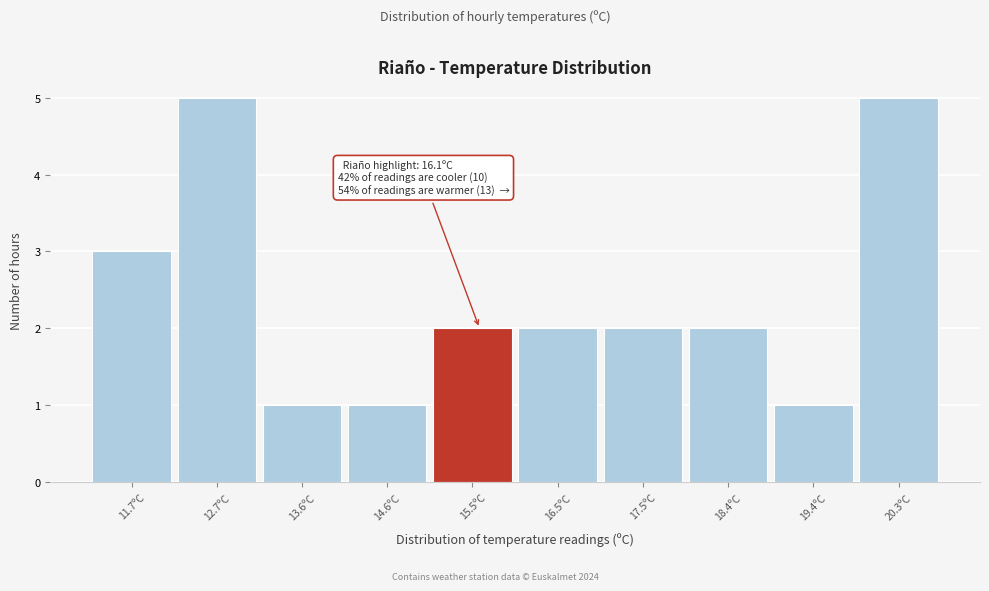

Reading right to left, extract all data points from this chart.

5	1	2	2	2	2	1	1	5	3